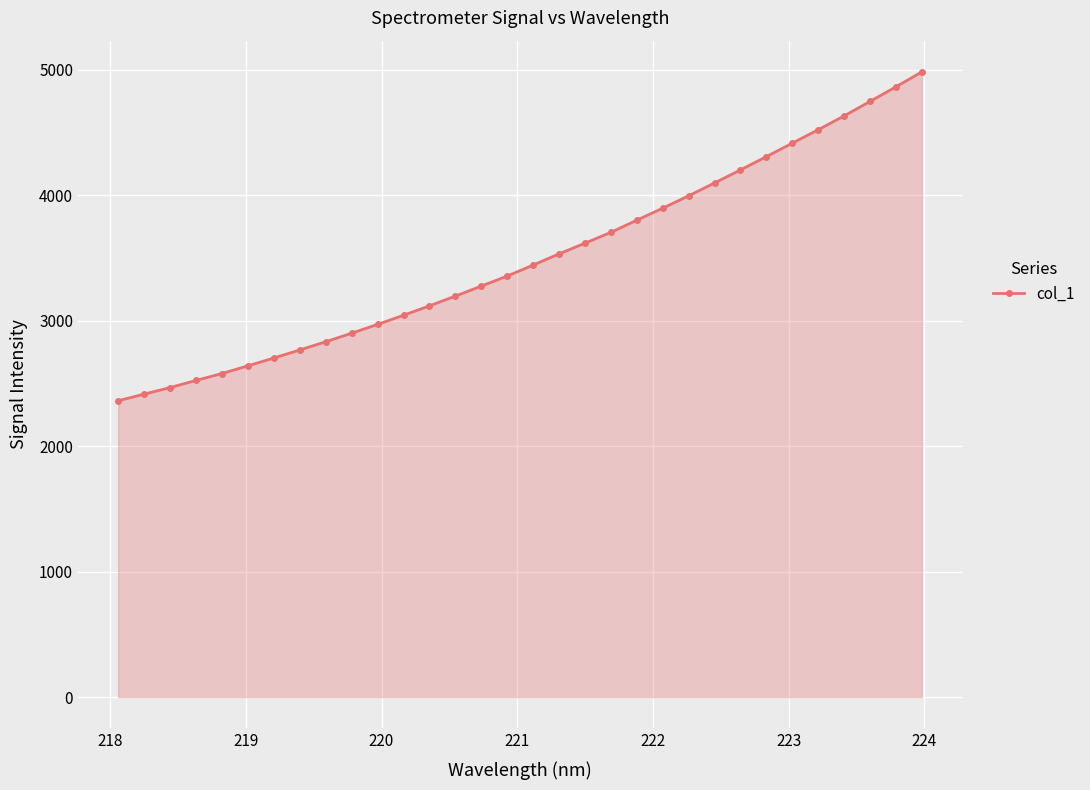

What is the value of the 17th point from the left?

3443.6